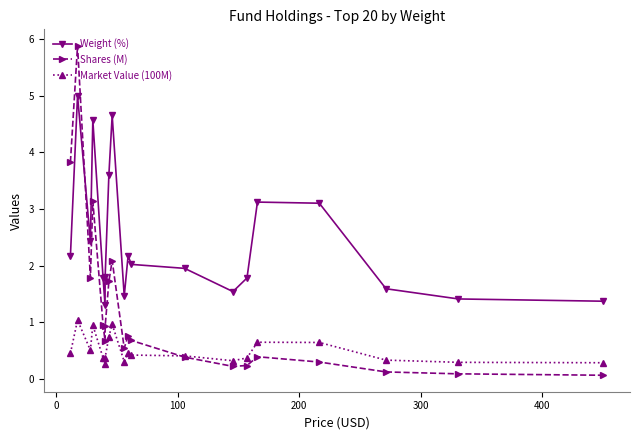

How many lines are shown in the chart?

3